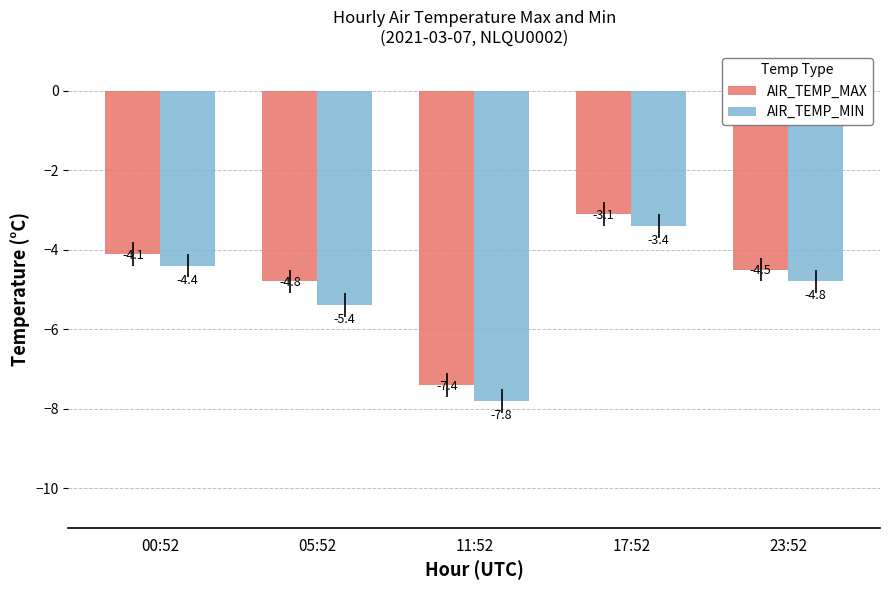

What position from the left is 23:52?

5